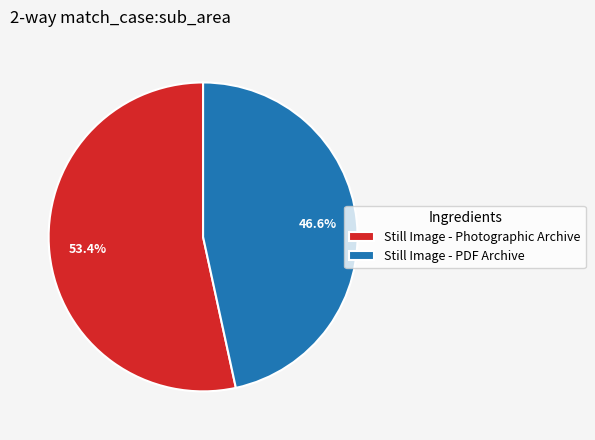

Which category accounts for the majority?

Still Image - Photographic Archive